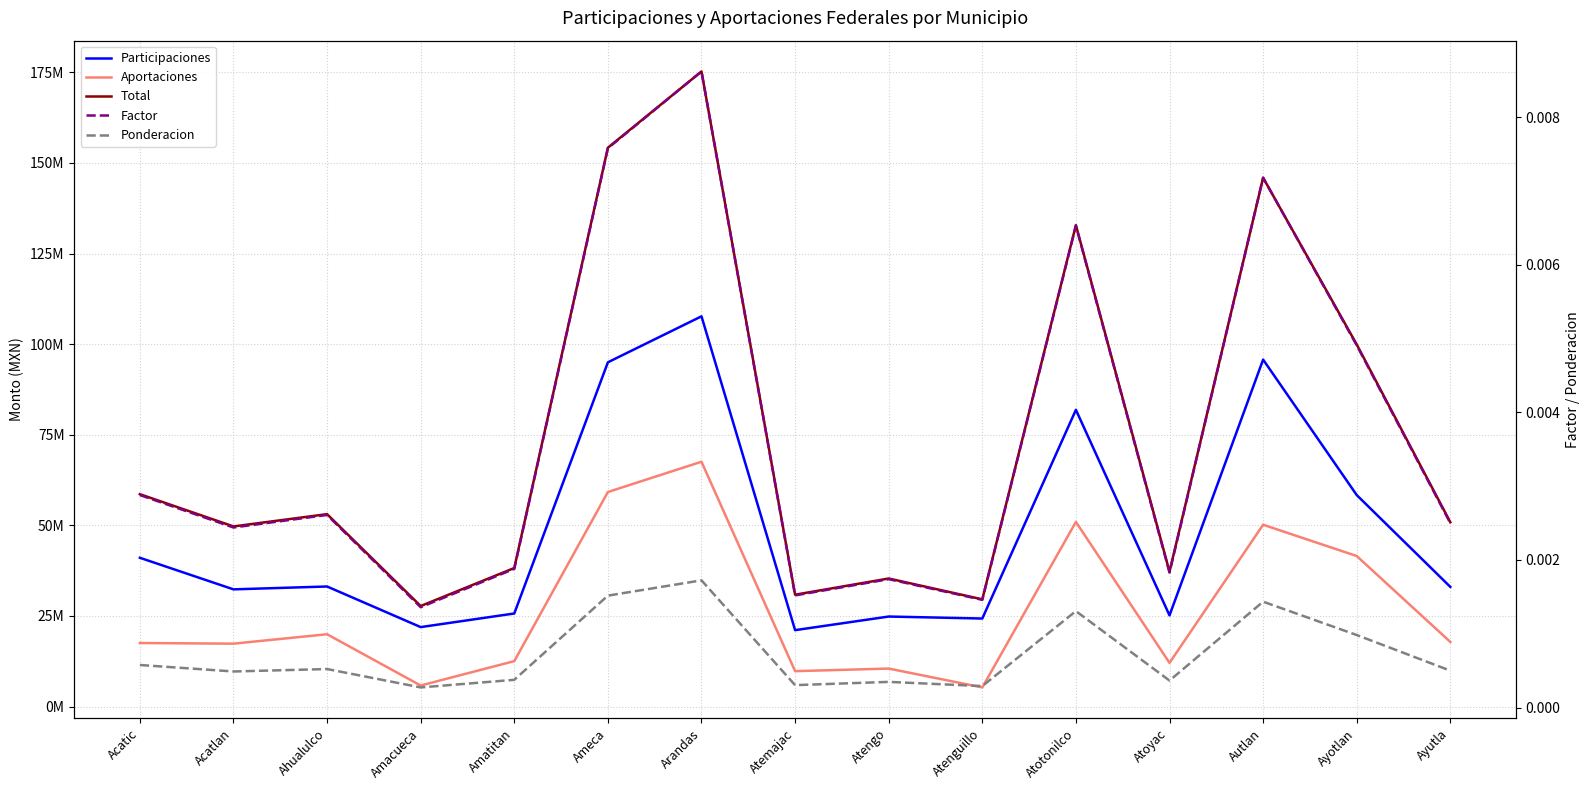

How many lines are shown in the chart?

5